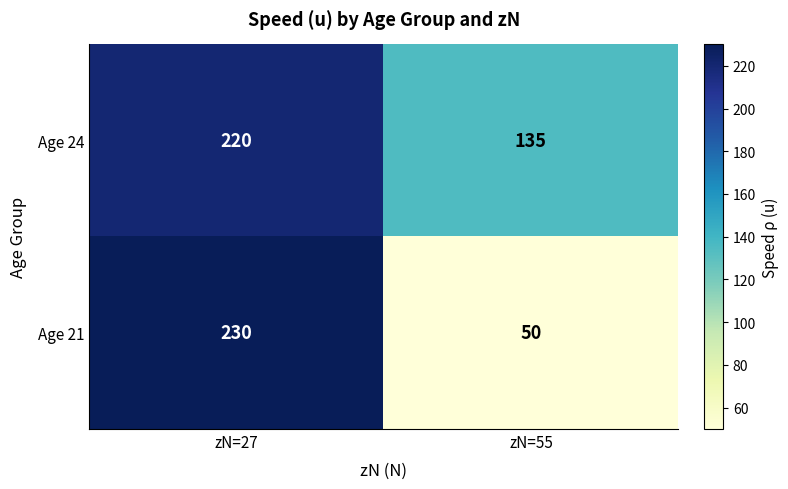

Which label corresponds to the largest value in the chart?

zN=27